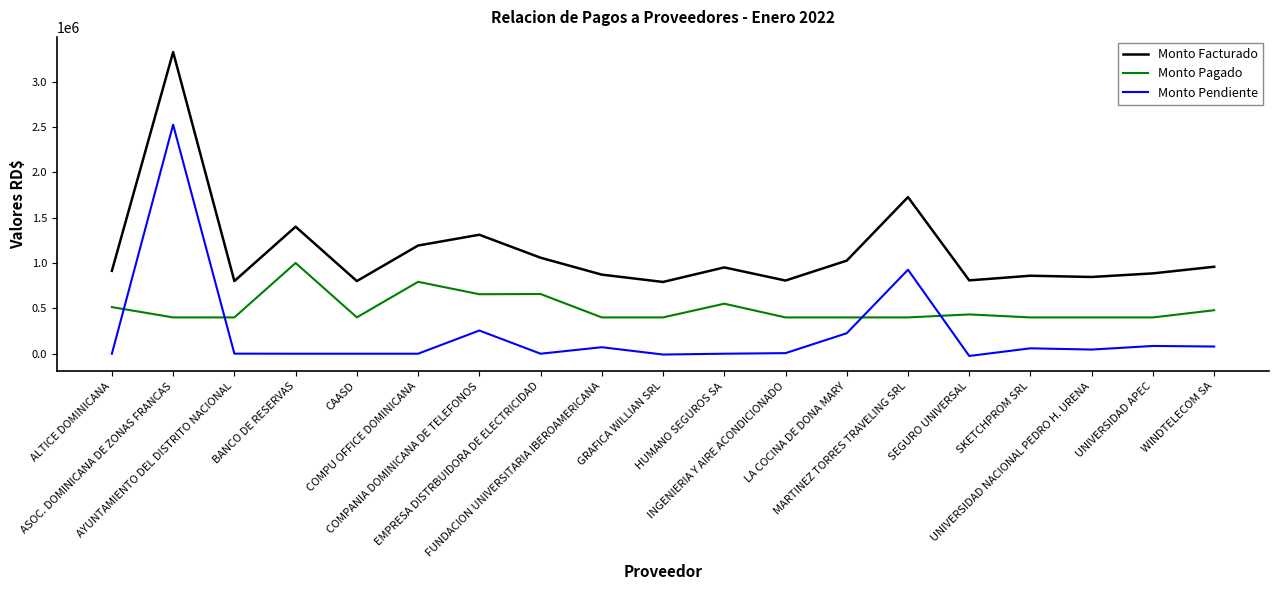

Read the Monto Pagado value at INGENIERIA Y AIRE ACONDICIONADO.

400000.0